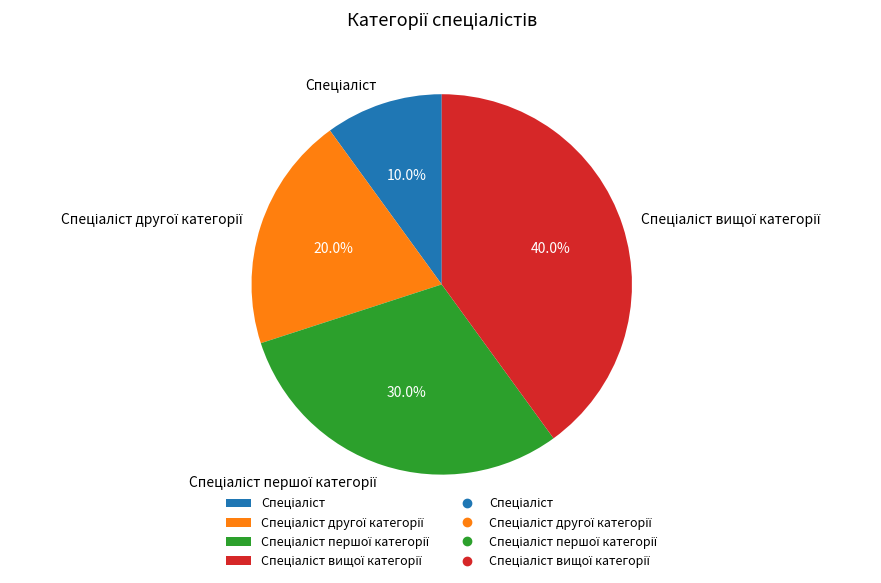

Is there any slice that represents more than half of the pie?

No